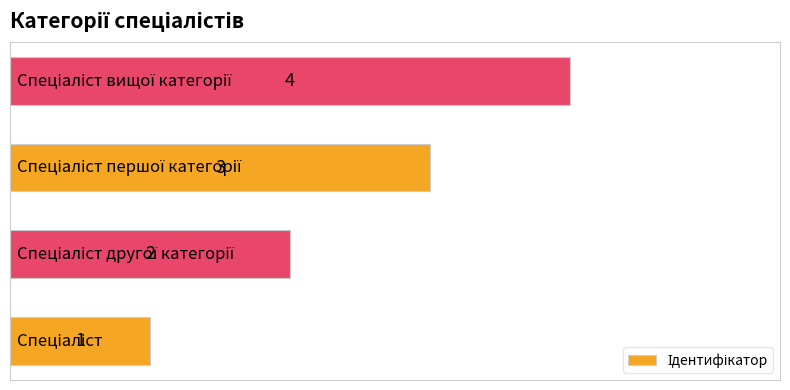

What is the maximum value shown in the chart?

4